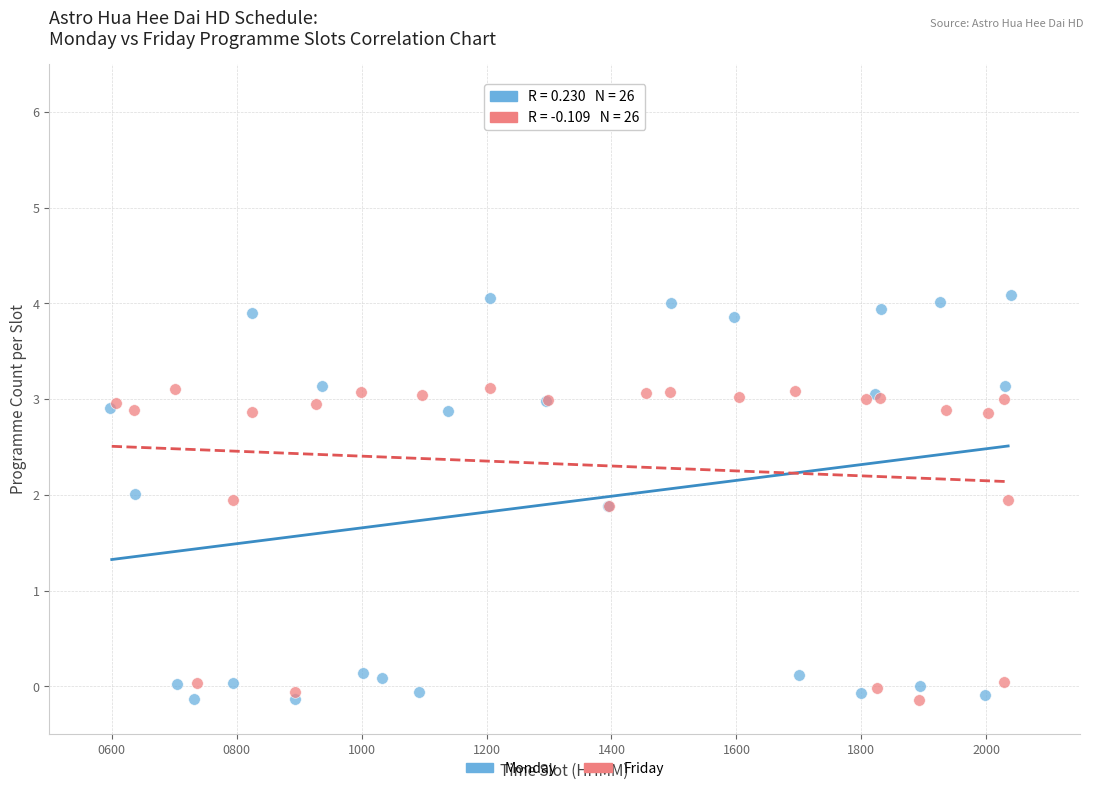

Which series has the largest Y range (max minus min)?

Monday